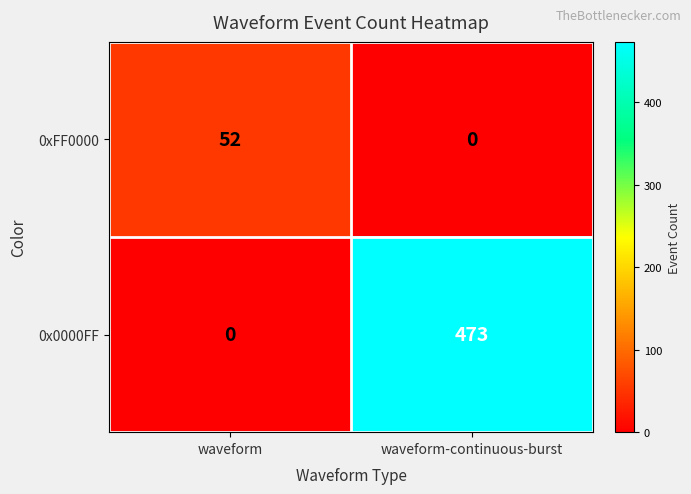

Which series changed the most between waveform and waveform-continuous-burst?

0x0000FF